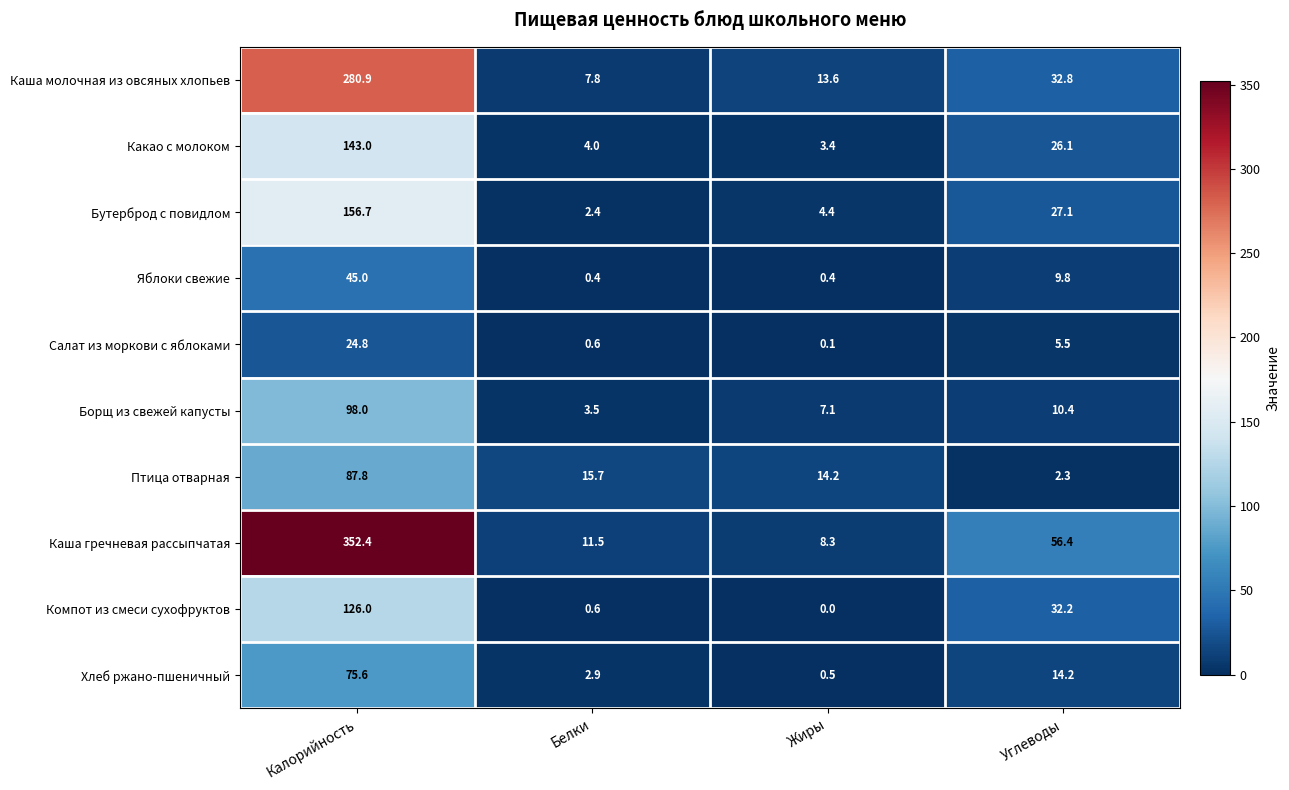

Which series has the largest total across all categories?

Каша гречневая рассыпчатая